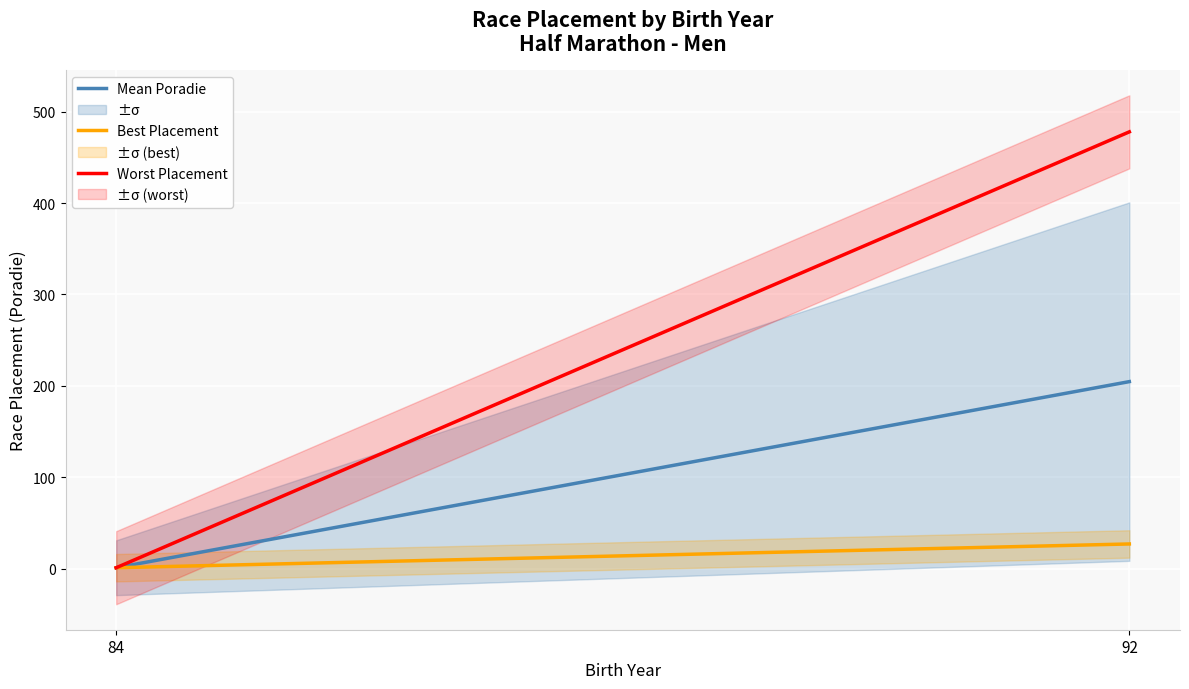

What is the value of the Best Placement point at the 2nd from the left?

27.0